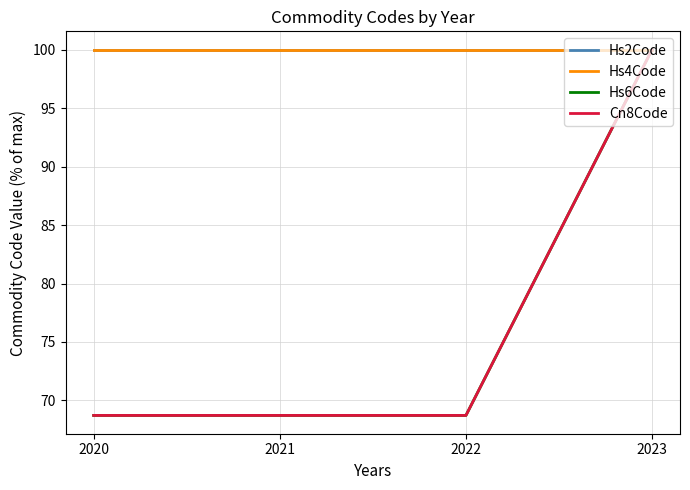

Does the chart display data point markers on the line(s)?

No